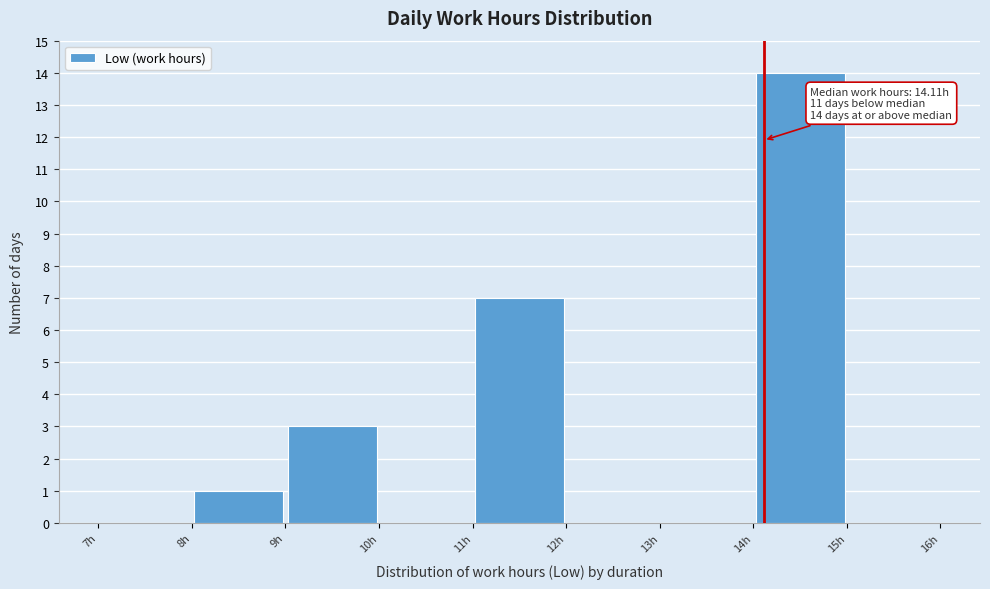

Over which range of the x-axis is the bar tallest?

14 to 15